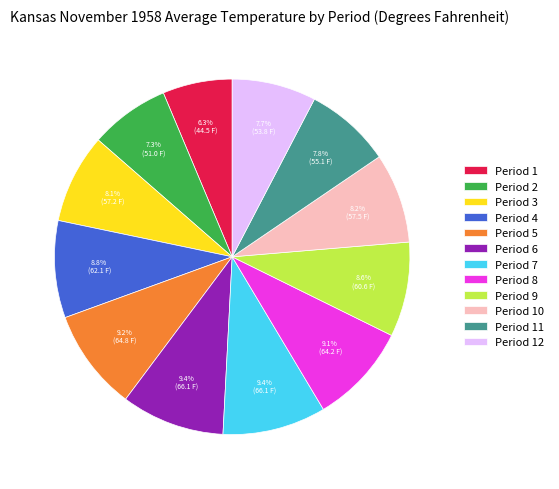

To the nearest percent, what is the average slice percentage?

8%